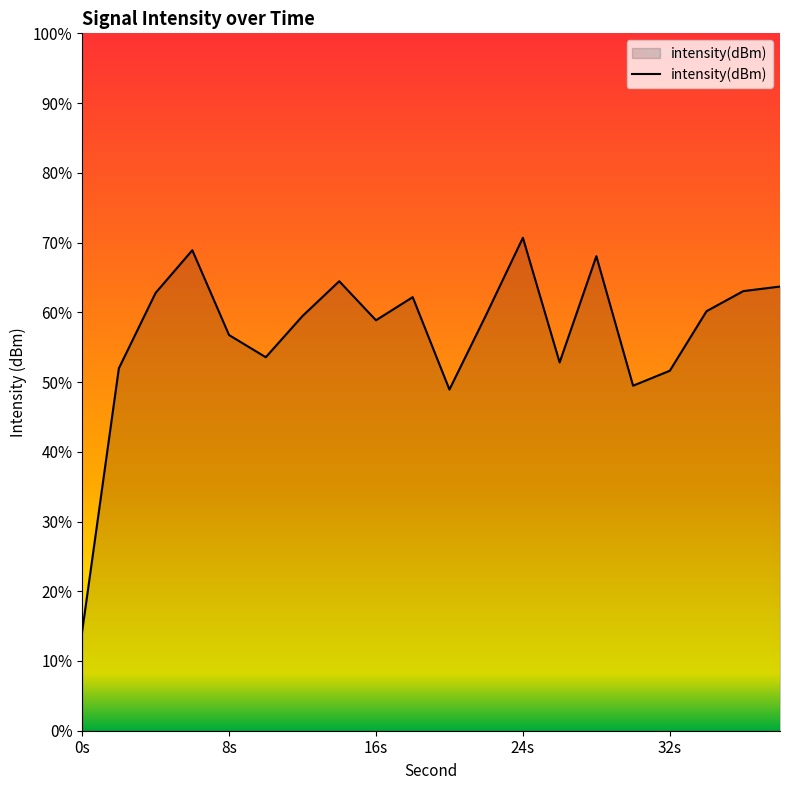

What is the approximate value at 18?

-120.8